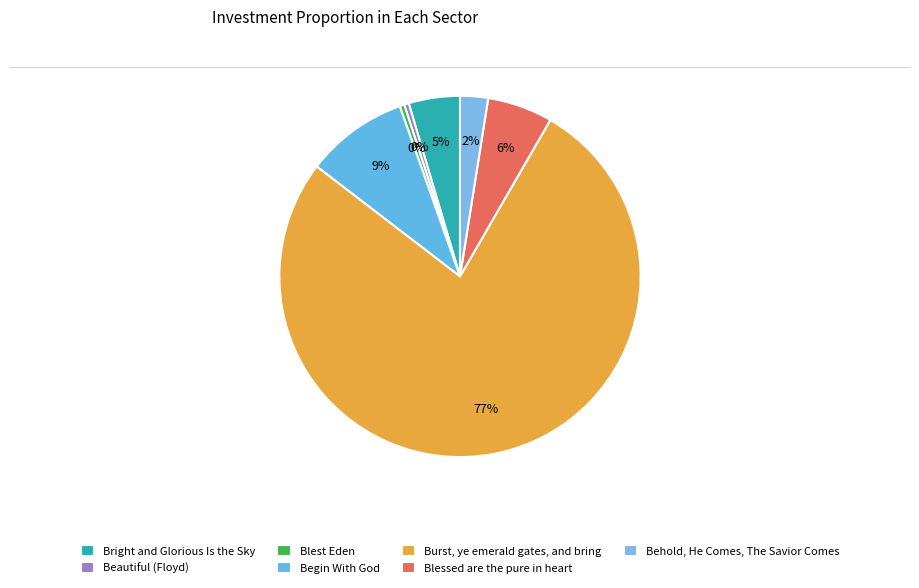

How many segments does this pie chart have?

7